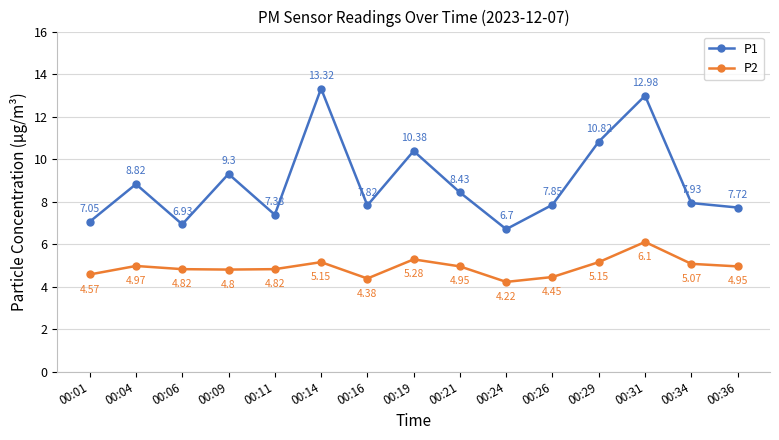

True or false: P2 and P1 intersect in this chart.

False